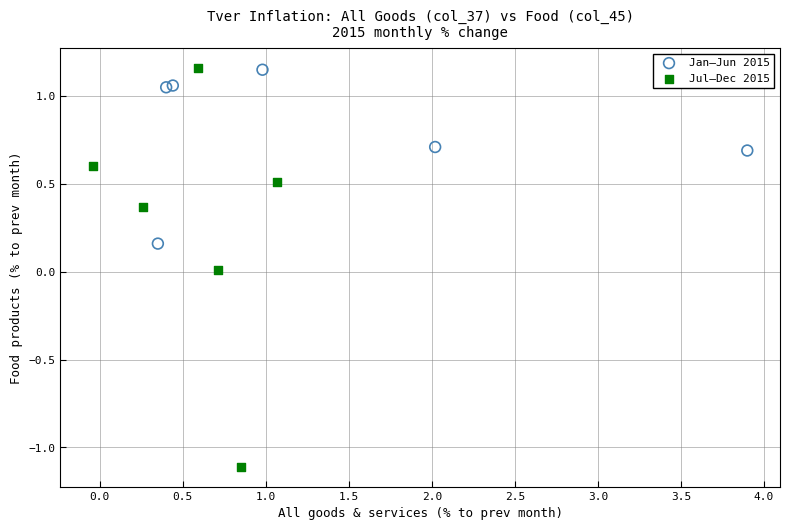

Which series has the widest spread of Y values?

Jul–Dec 2015